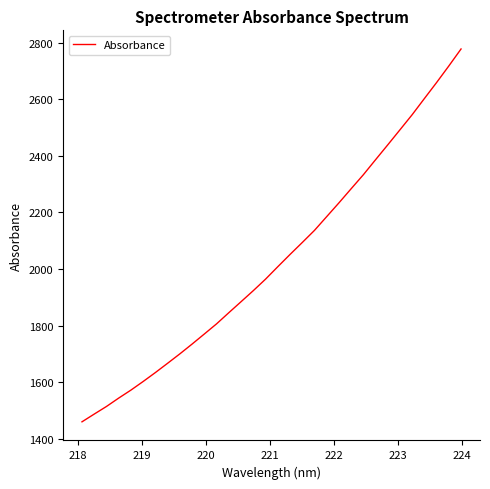

What is the difference between the maximum and minimum values?

1316.6